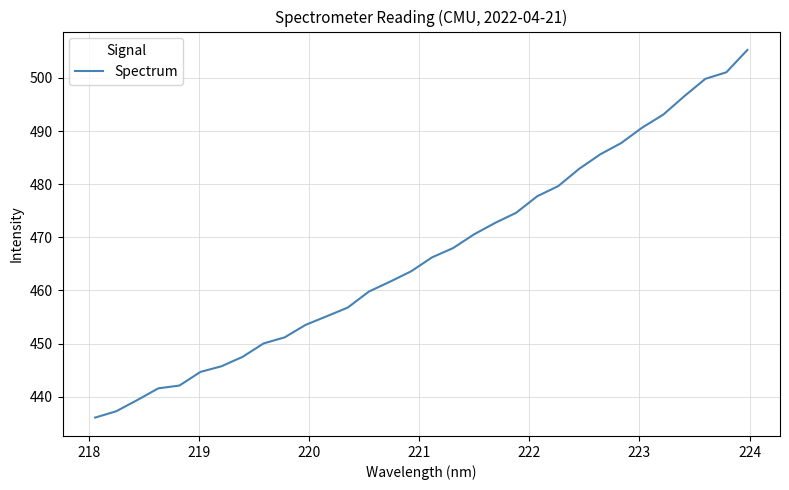

What is the maximum value shown in the chart?

505.3